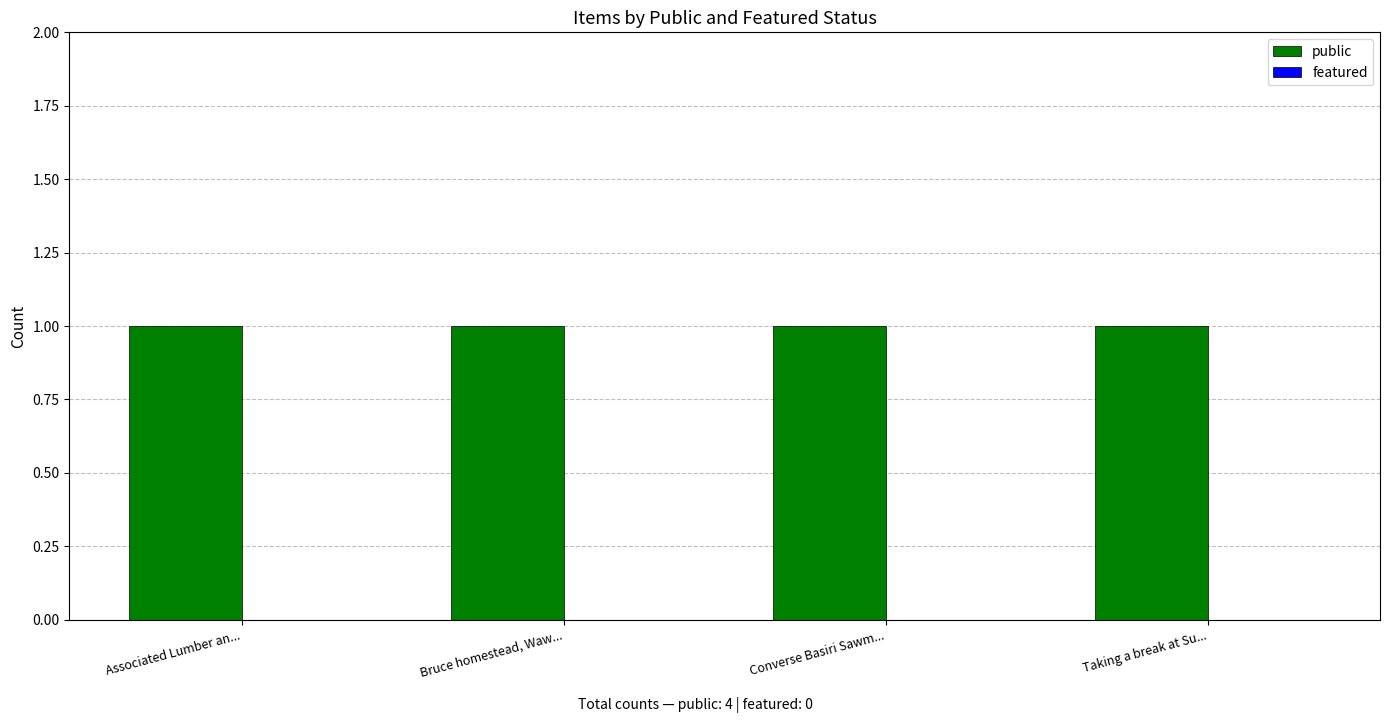

Reading right to left, transcribe all the data shown in this chart.

public: Taking a break at Su...=1	Converse Basiri Sawm...=1	Bruce homestead, Waw...=1	Associated Lumber an...=1
featured: Taking a break at Su...=0	Converse Basiri Sawm...=0	Bruce homestead, Waw...=0	Associated Lumber an...=0